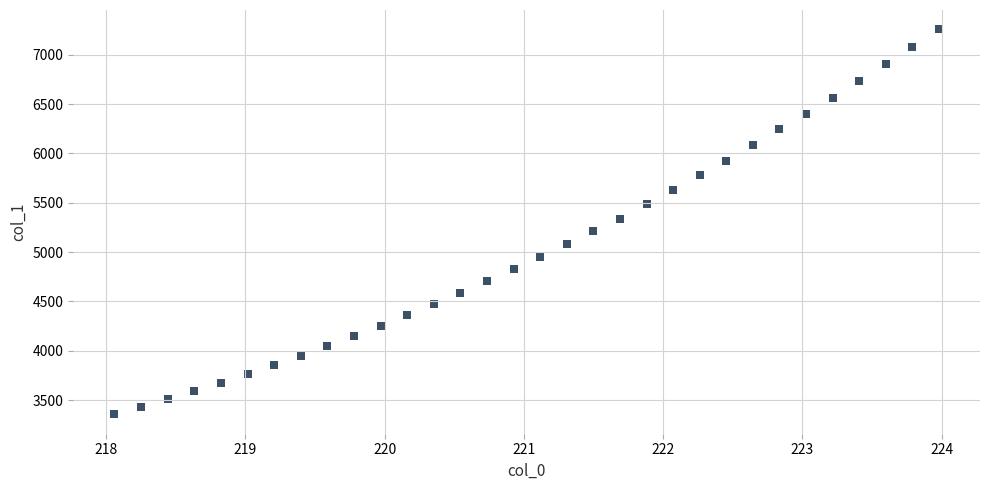

What is the range of Y values (max minus min)?

3904.1